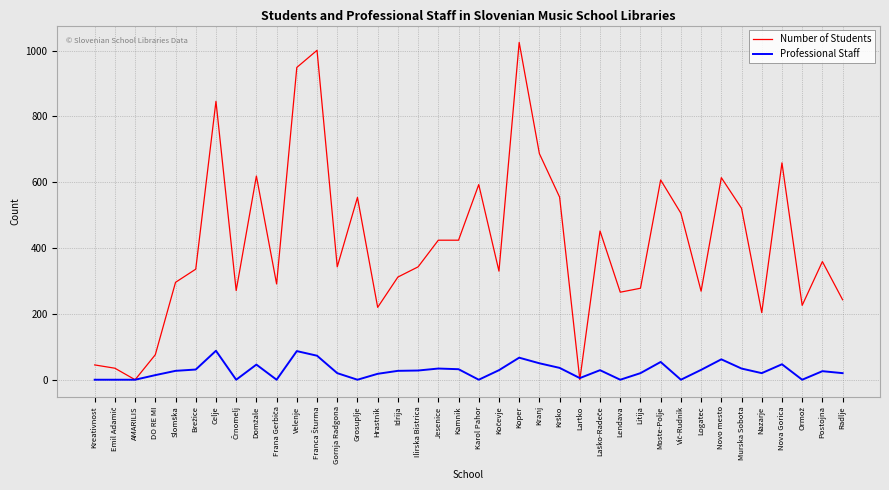

Rank the series by their average value, from highest to lowest.

Number of Students, Professional Staff